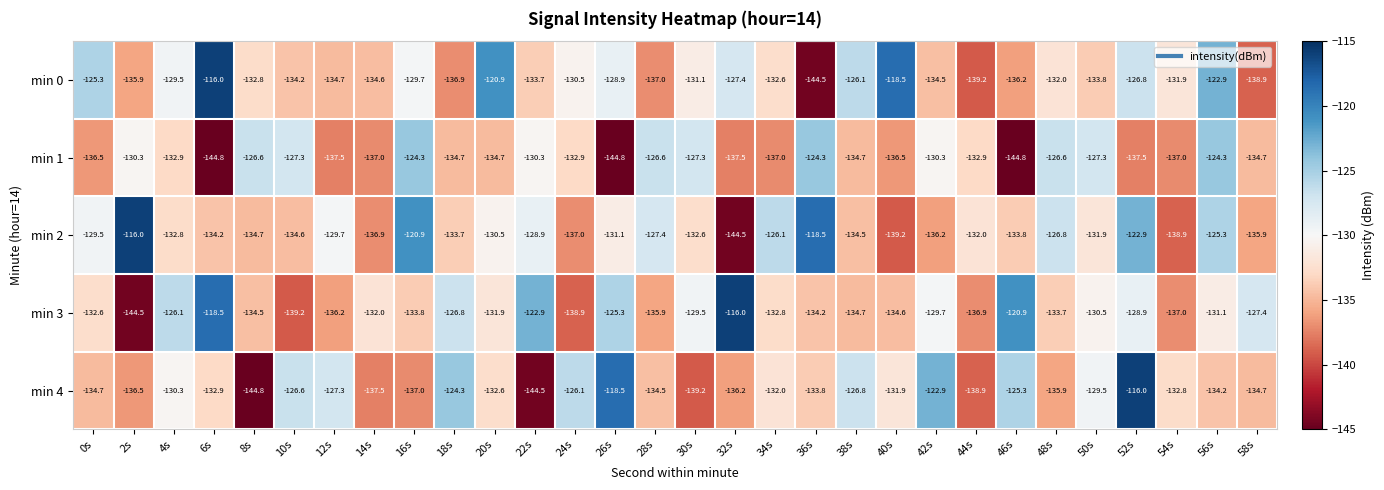

Which series has the widest spread of values?

min 4